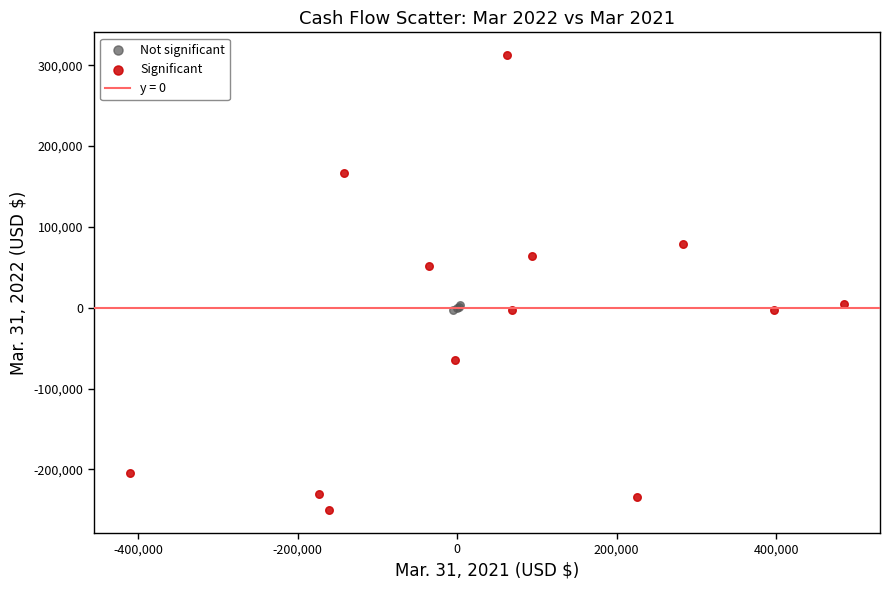

Which series contains the lowest Y value?

Significant